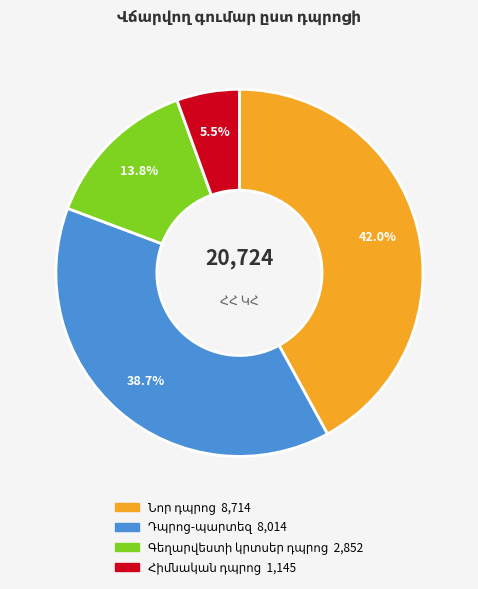

Is there a majority slice in this chart?

No